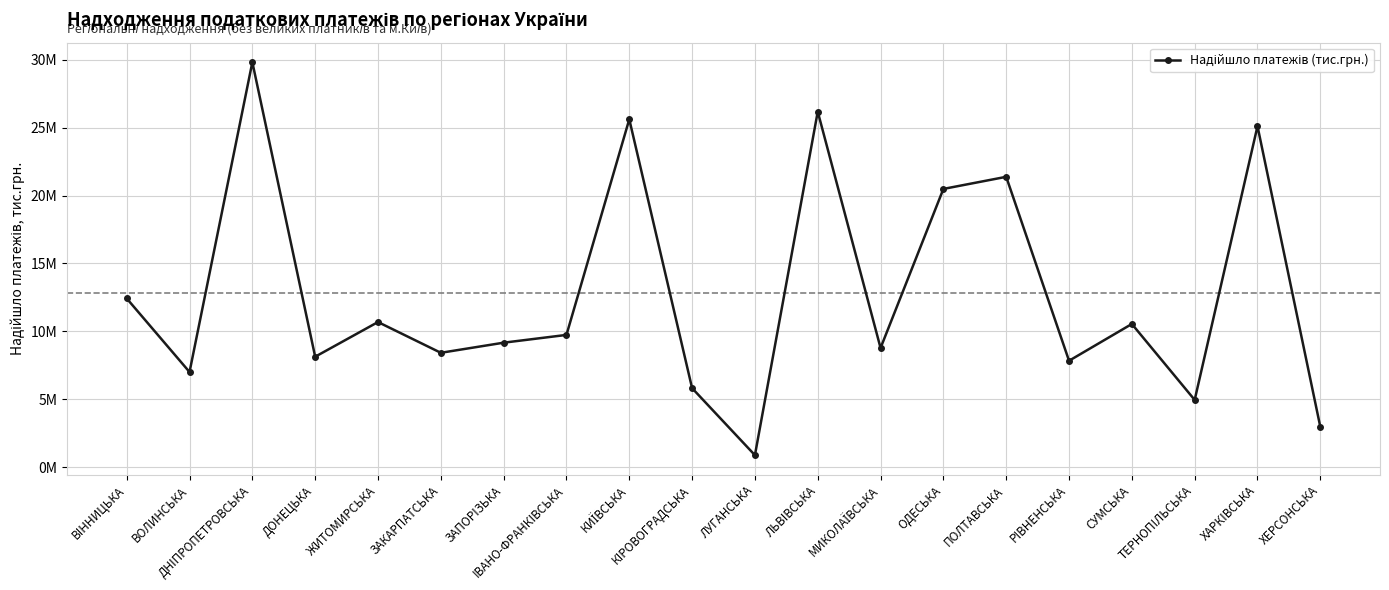

Is this an area chart (filled region under the line)?

No